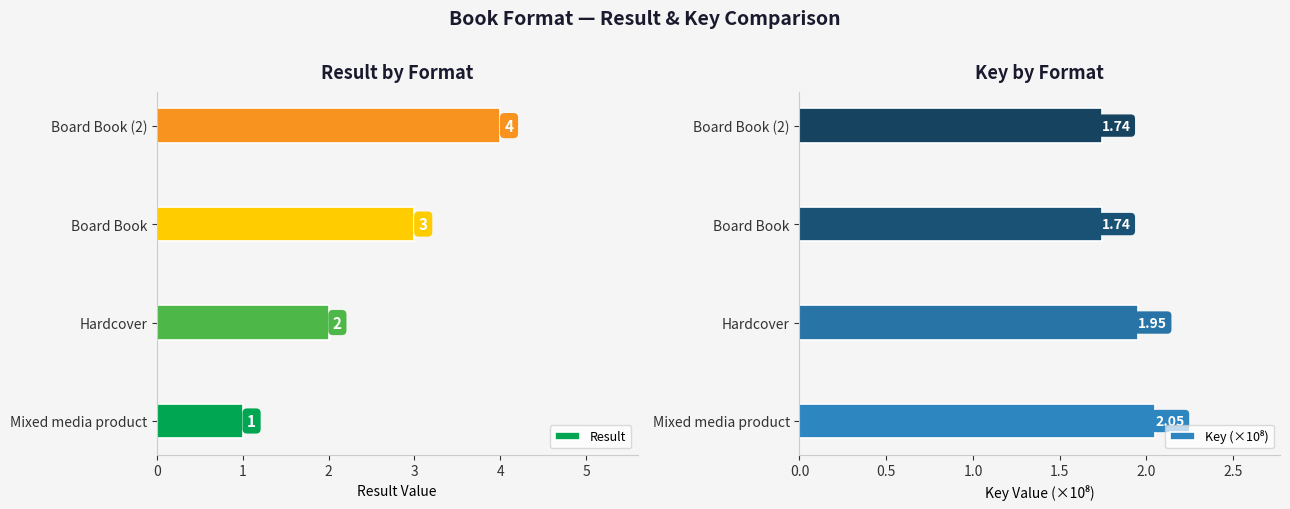

How many groups of bars are there?

4